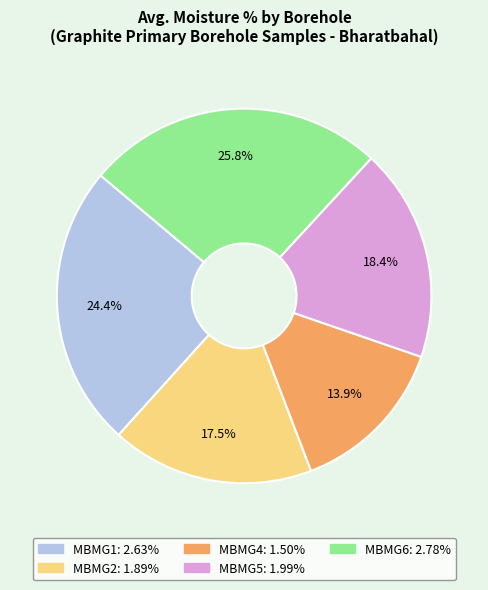

Which slice is the smallest?

MBMG4